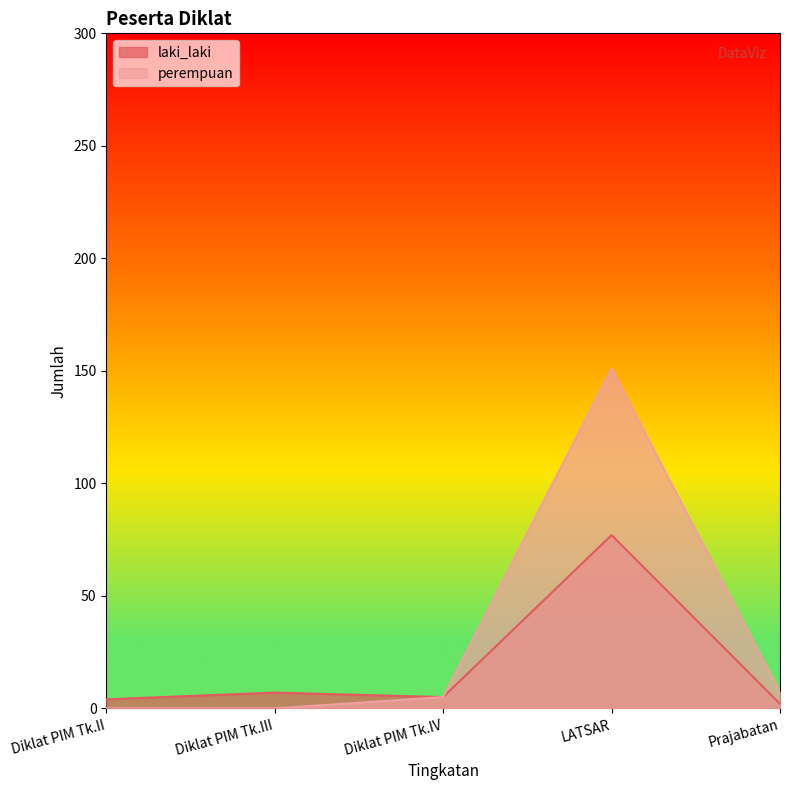

Which series has the largest total across all categories?

perempuan